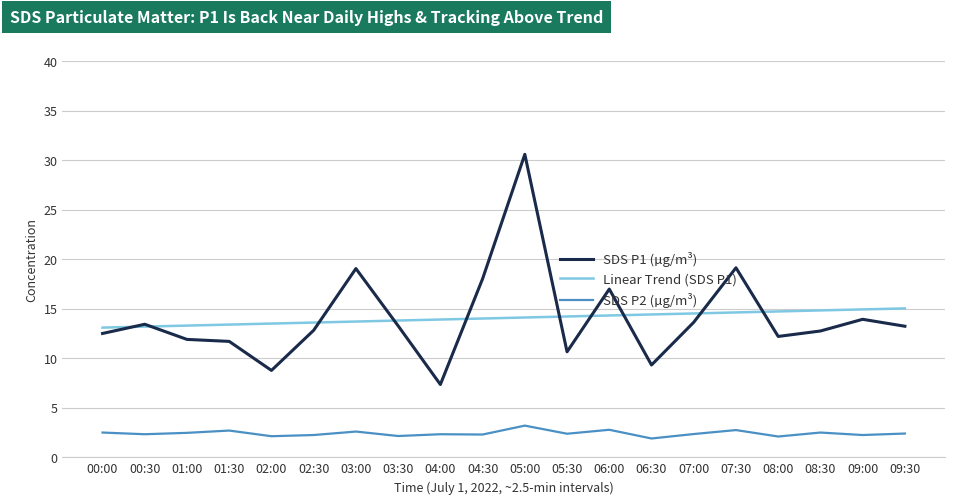

What is the greatest value displayed?

30.6